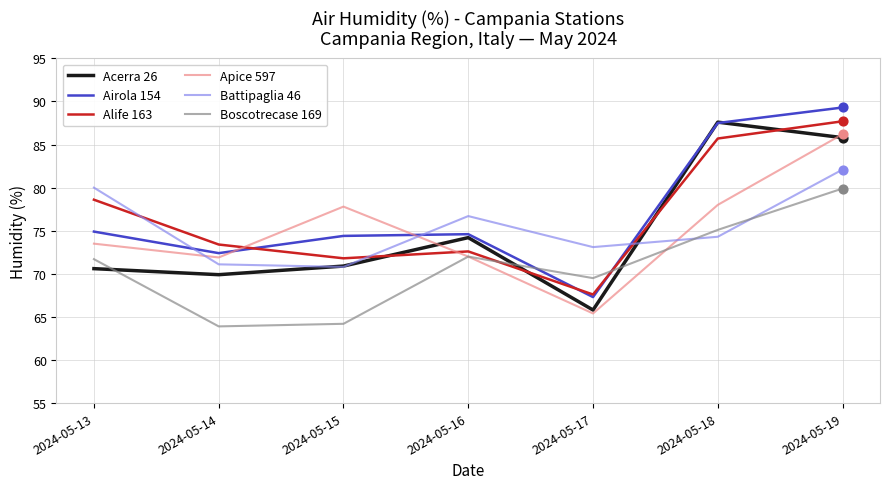

At which category is the sum across all series the highest?

2024-05-19